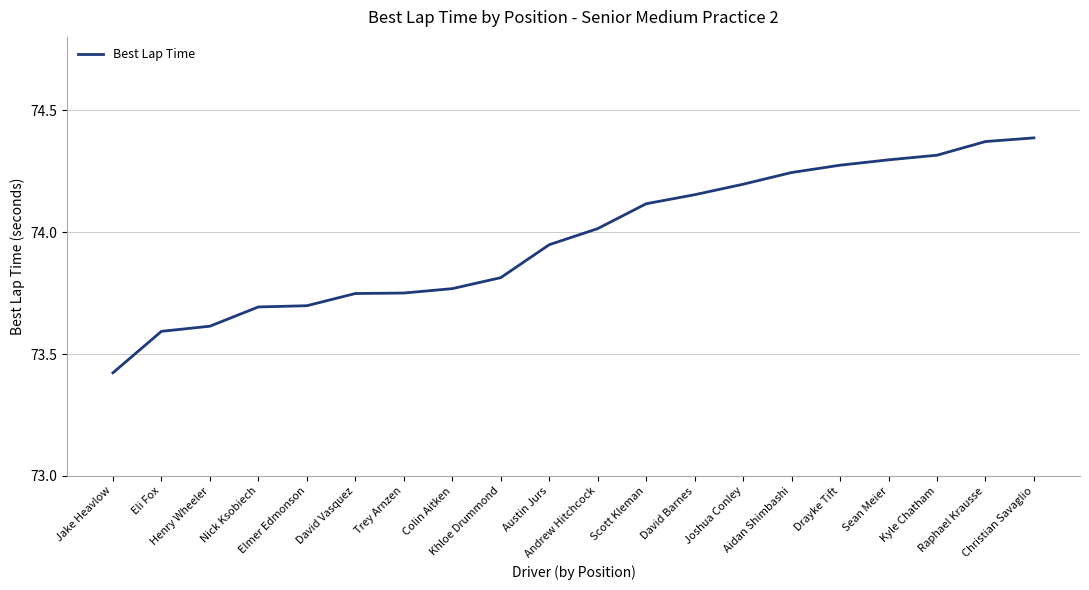

The chart shows a value of 30.4 at David Vasquez. True or false?

False